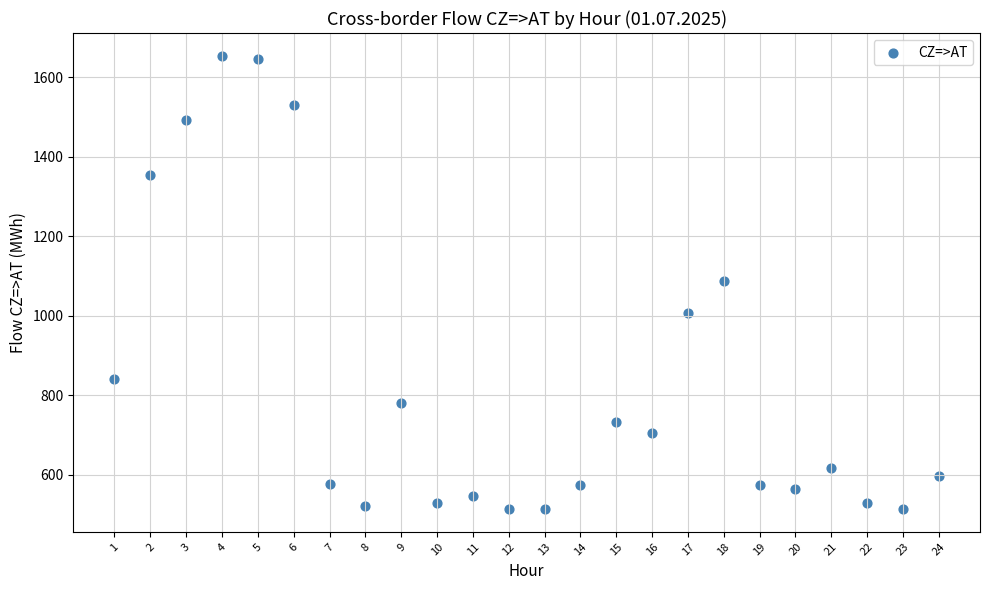

What is the range of Y values (max minus min)?

1139.9